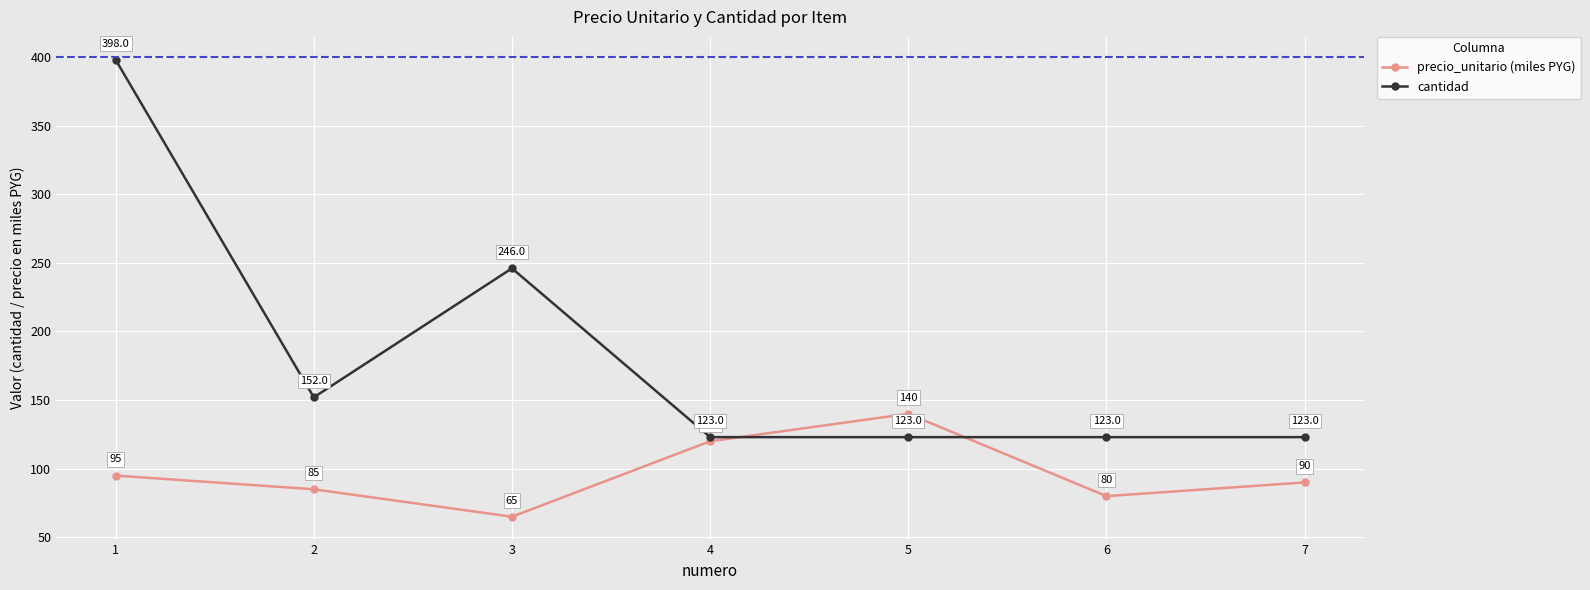

Reading left to right, what are all the values shown in this chart?

precio_unitario (miles PYG): 95	85	65	120	140	80	90
cantidad: 398	152	246	123	123	123	123